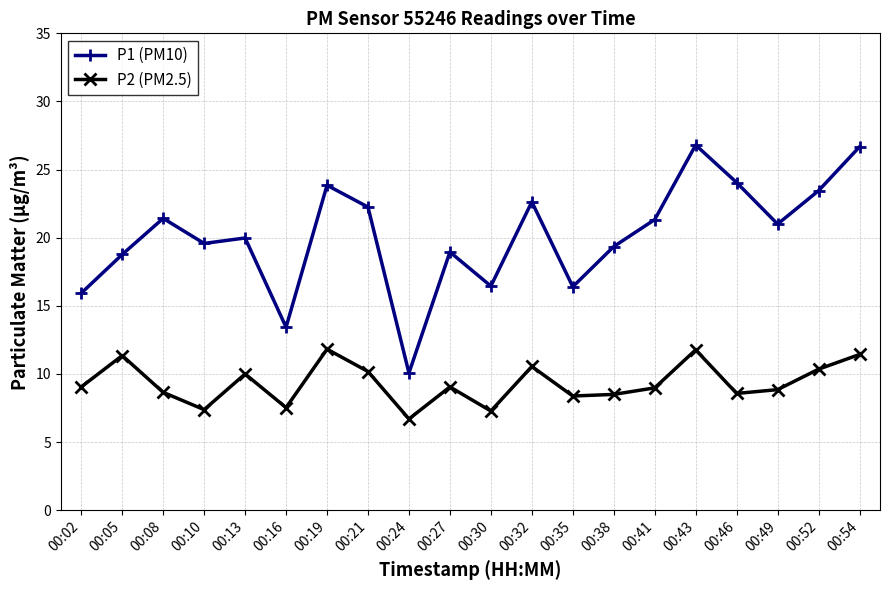

Is the value of P1 (PM10) at 00:49 greater than the value of P2 (PM2.5) at 00:52?

Yes